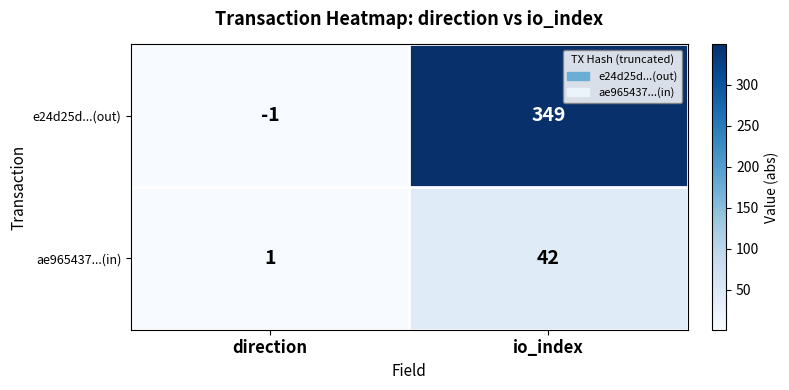

What is the spread (max minus min) of values at io_index?

307